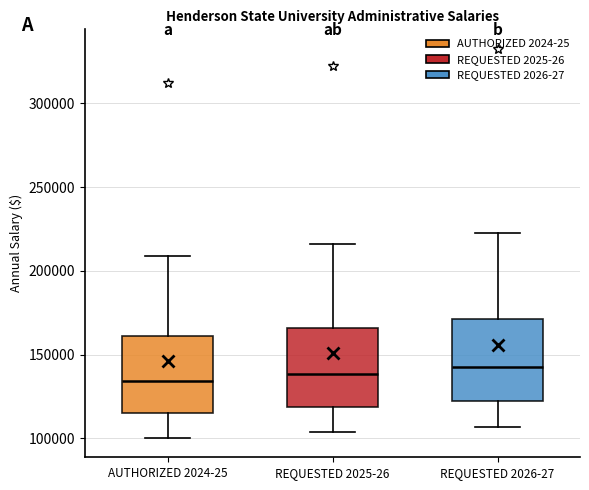

Where is the upper edge of the box for AUTHORIZED 2024-25 on the y-axis? The values are not printed on the chart, so give them approximately, as read against the axis.

160000